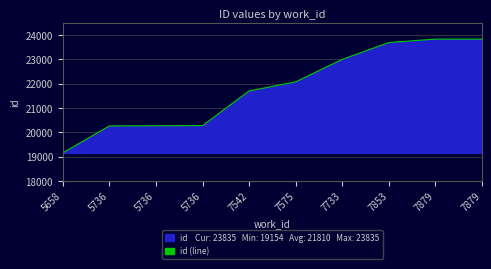

What is the difference between the values at 5736 and 7575?

1799